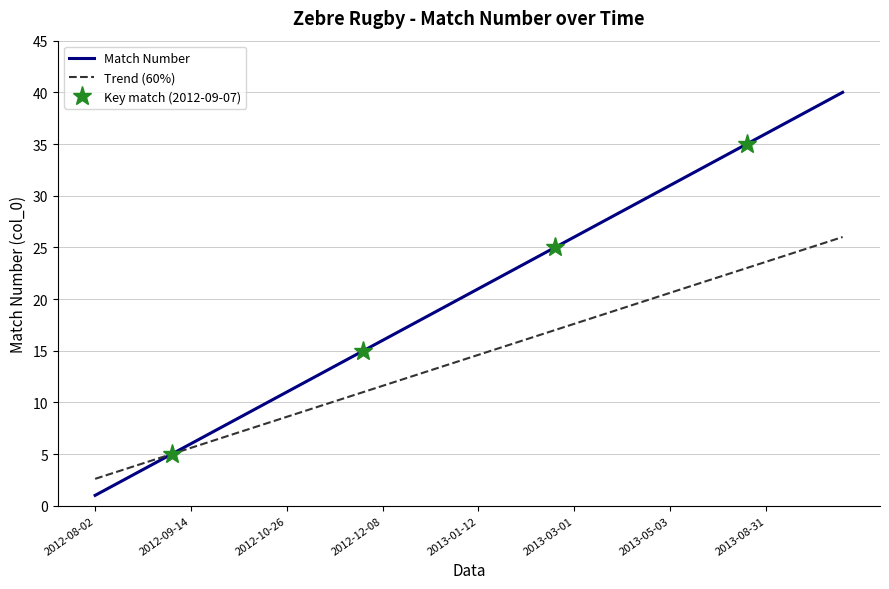

The value of Match Number at 2012-10-26 is 17.6. True or false?

False